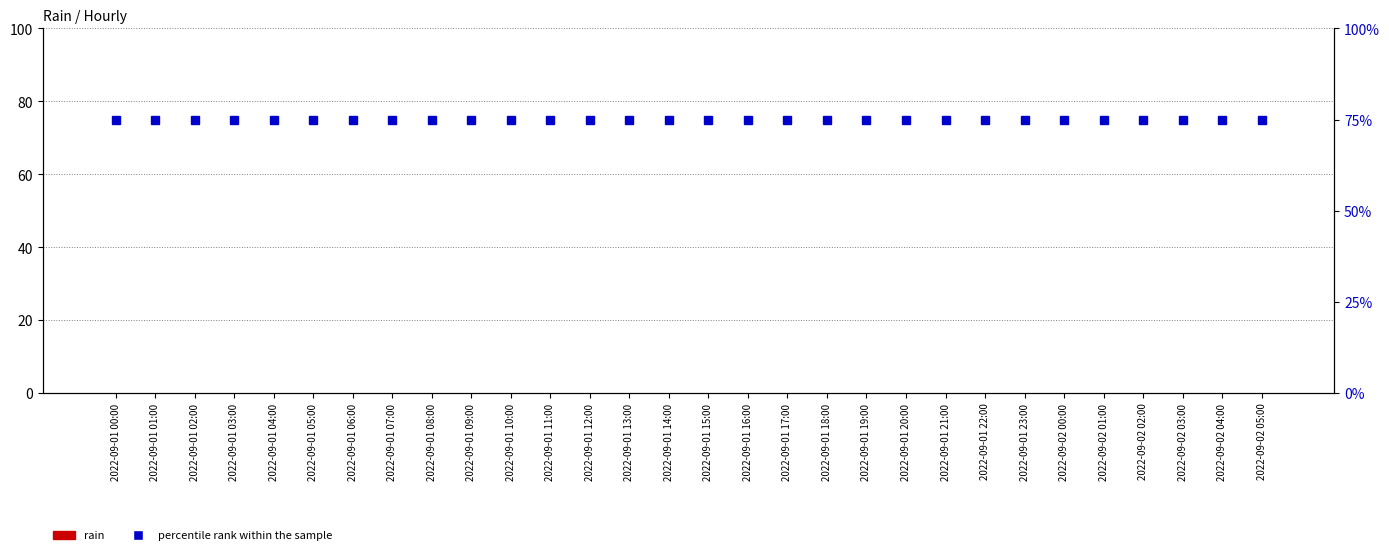

Is it true that percentile rank within the sample equals 75 at 2022-09-01 09:00?

True